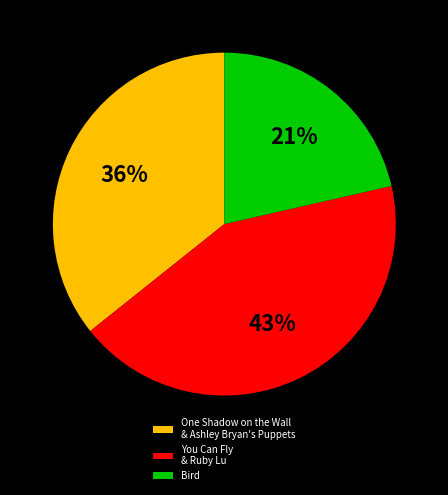

True or false: Bird accounts for 29% of the total.

False